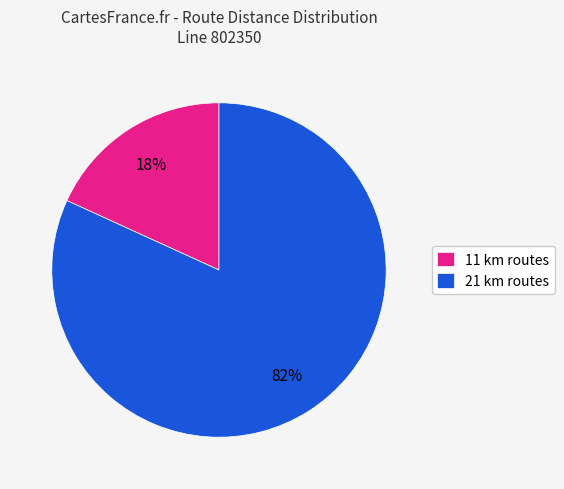

Between 21 km routes and 11 km routes, which is larger?

21 km routes